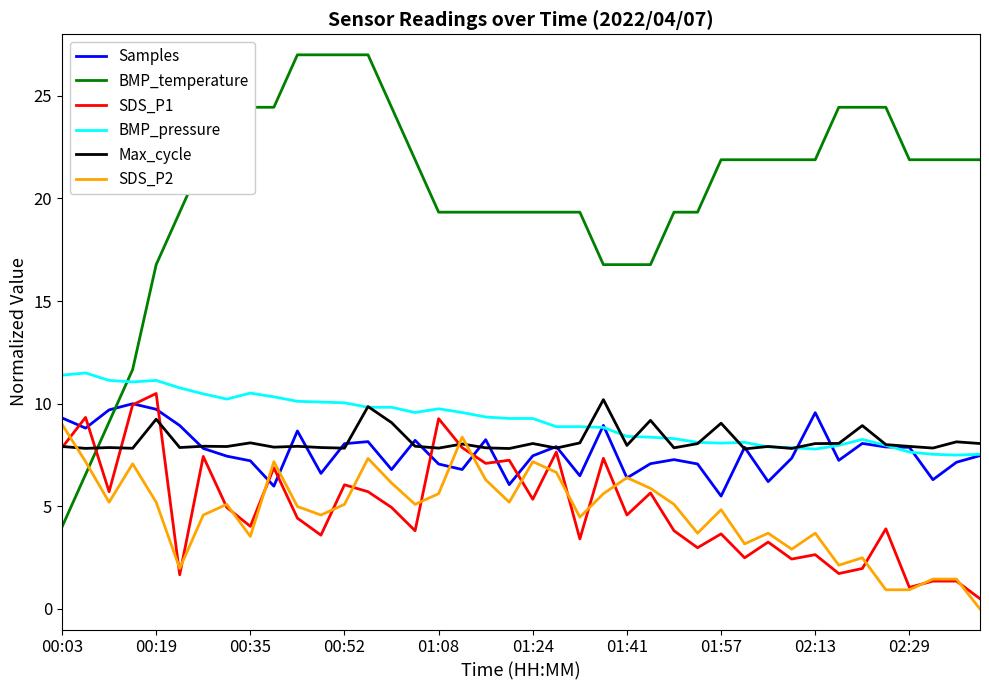

Which series has the largest range (max minus min)?

BMP_temperature